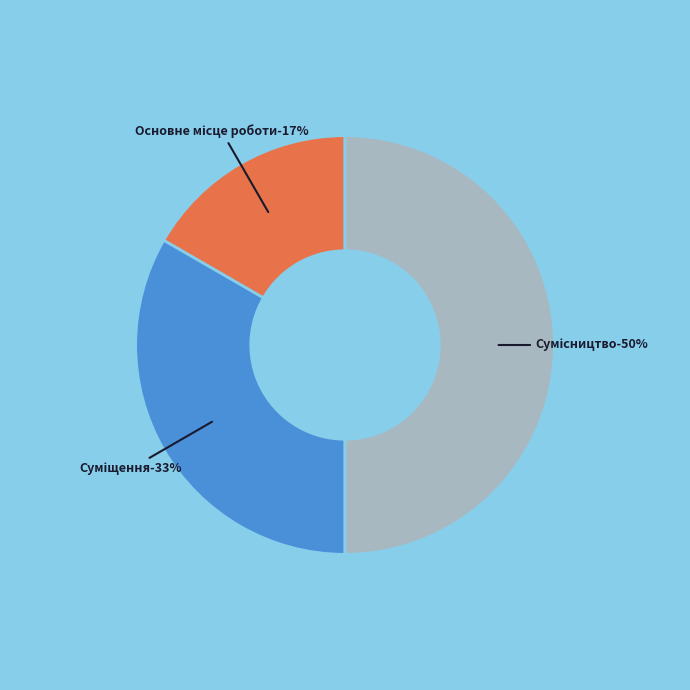

Which has a higher value, Сумісництво or Основне місце роботи?

Сумісництво